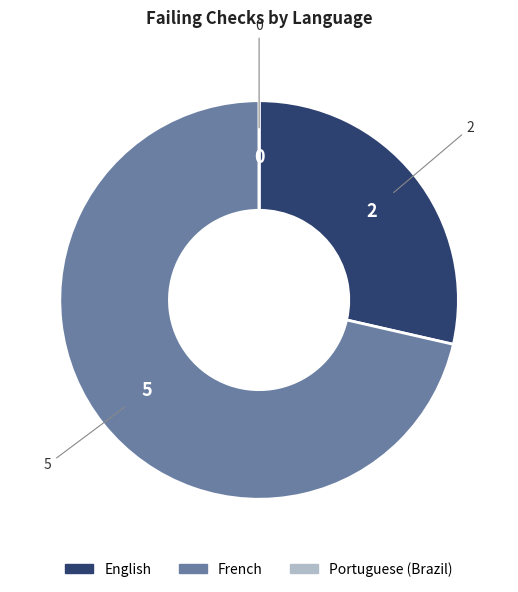

Does any single category account for the majority?

Yes